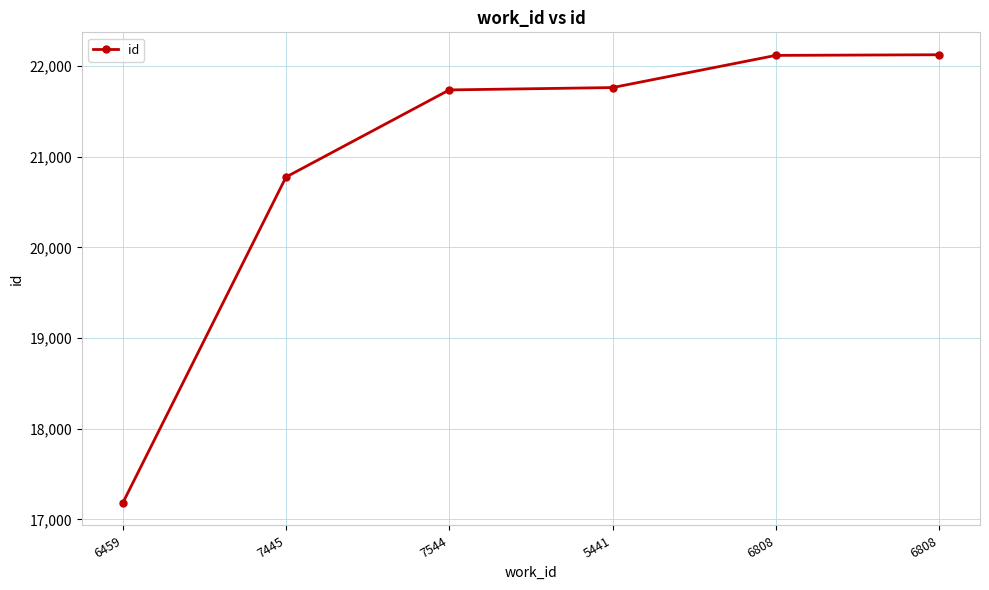

Is it true that the value at 6459 is 22744?

False